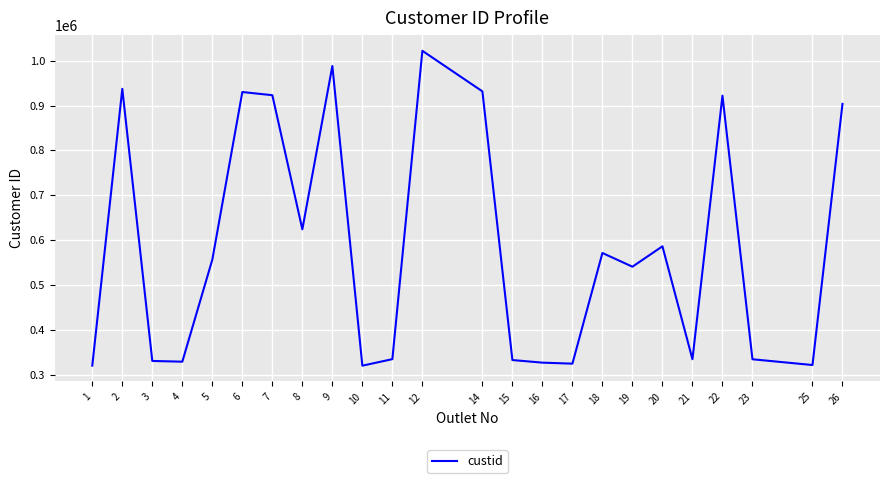

At which category does the data reach its first local peak?

2